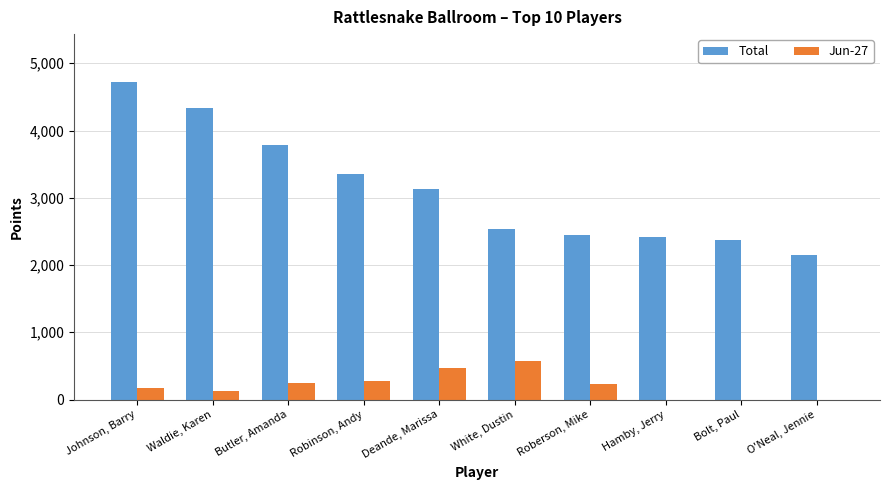

What is the sum of the Total values at Butler, Amanda and Waldie, Karen?

8115